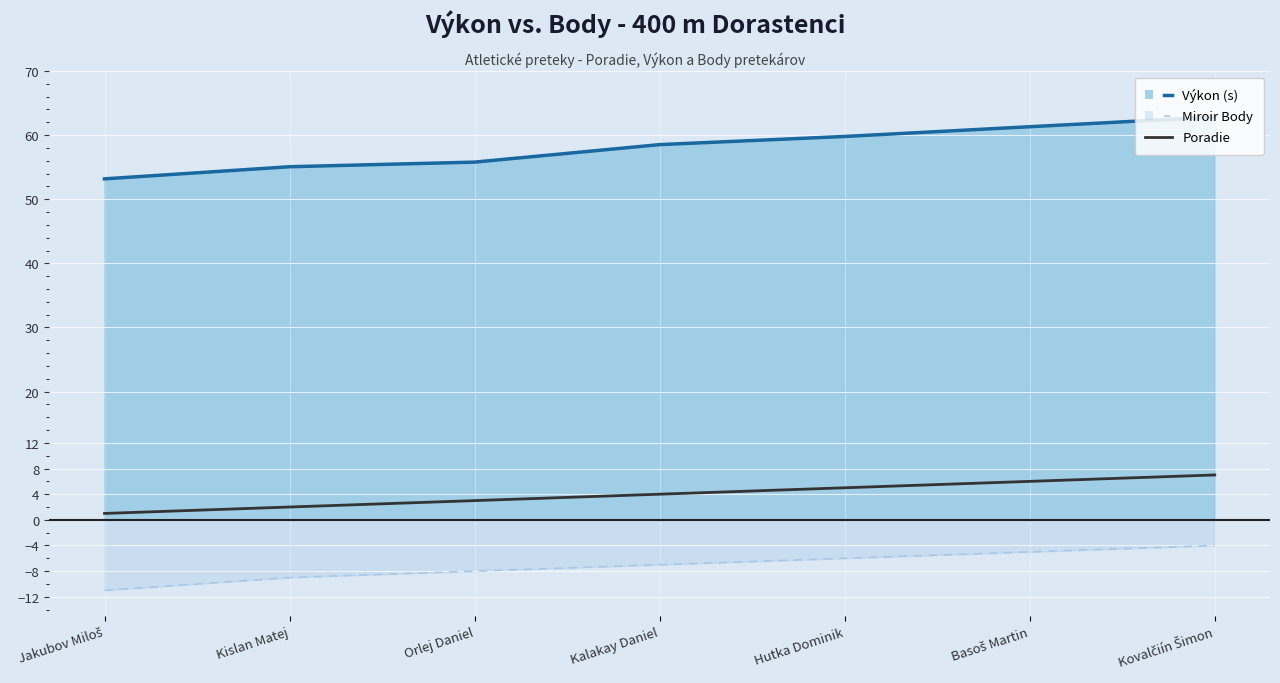

What is the difference between the second highest and second lowest values in the Poradie series?

4.0